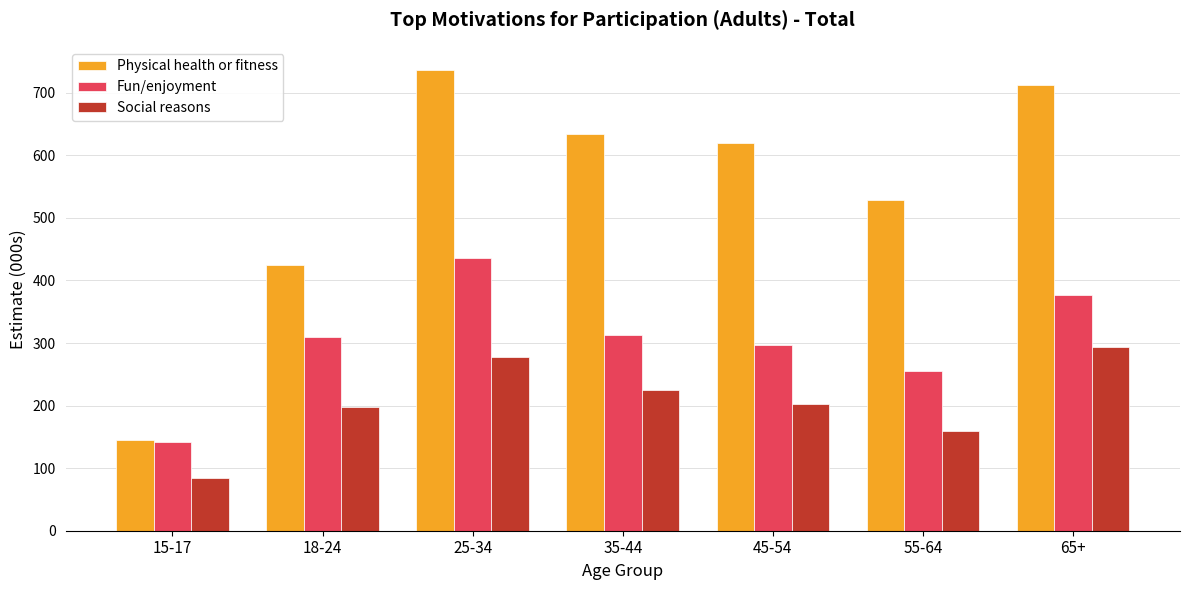

What is the difference between the highest and lowest values at 25-34?

458.9